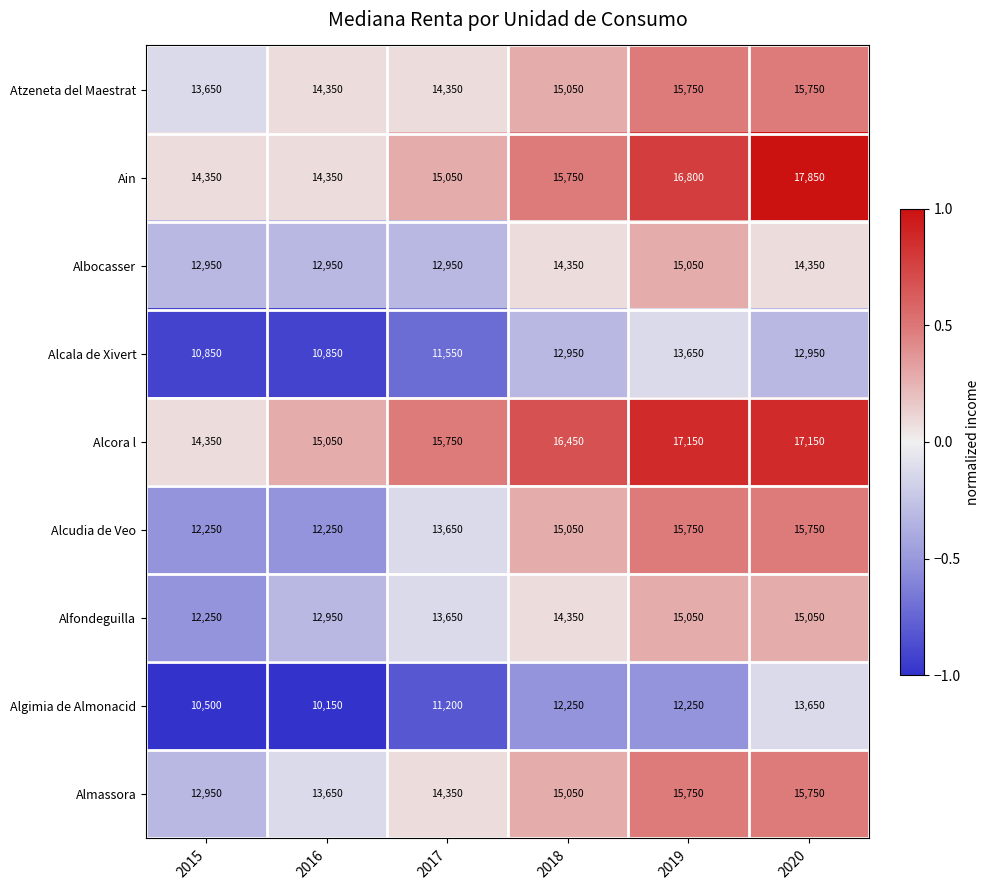

What is the sum of the Algimia de Almonacid values at 2019 and 2018?

24500